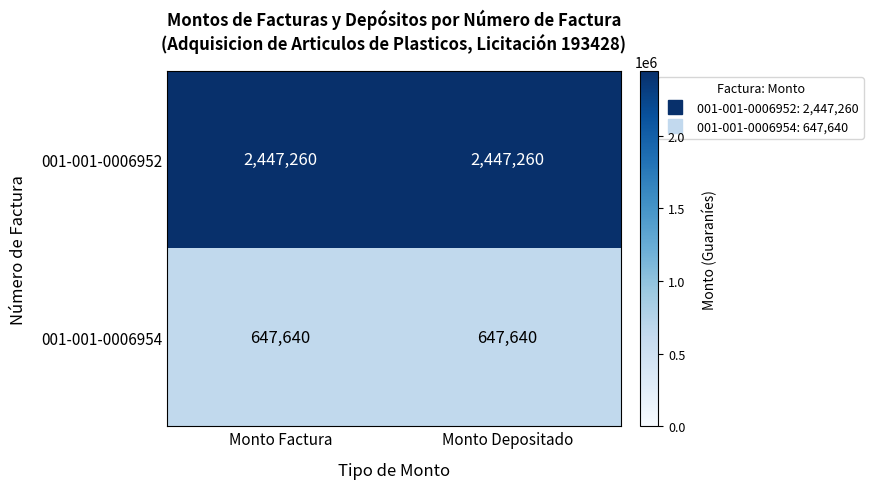

Is it true that 001-001-0006954 equals 647640 at Monto Factura?

True